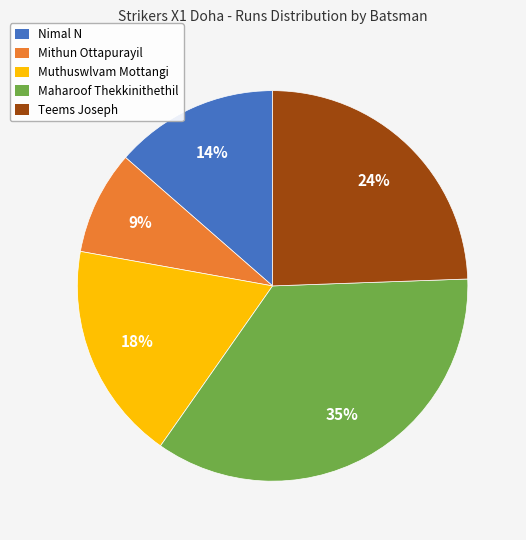

Between Mithun Ottapurayil and Muthuswlvam Mottangi, which is larger?

Muthuswlvam Mottangi